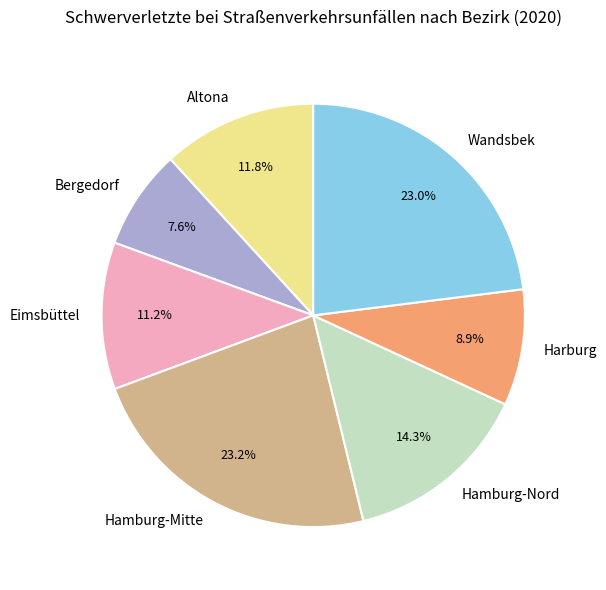

How many segments does this pie chart have?

7